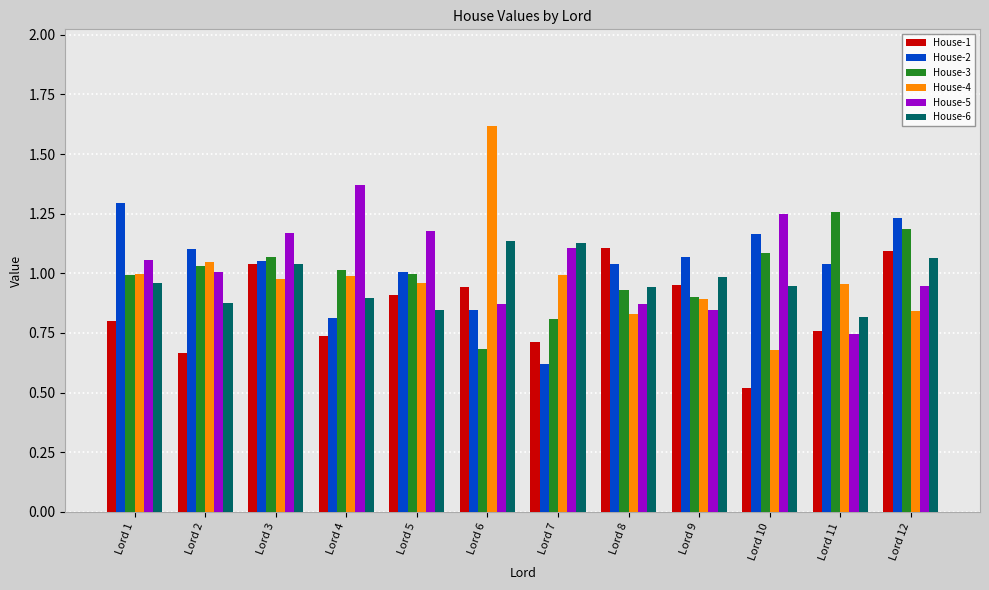

What is the spread (max minus min) of values at Lord 11?

0.5